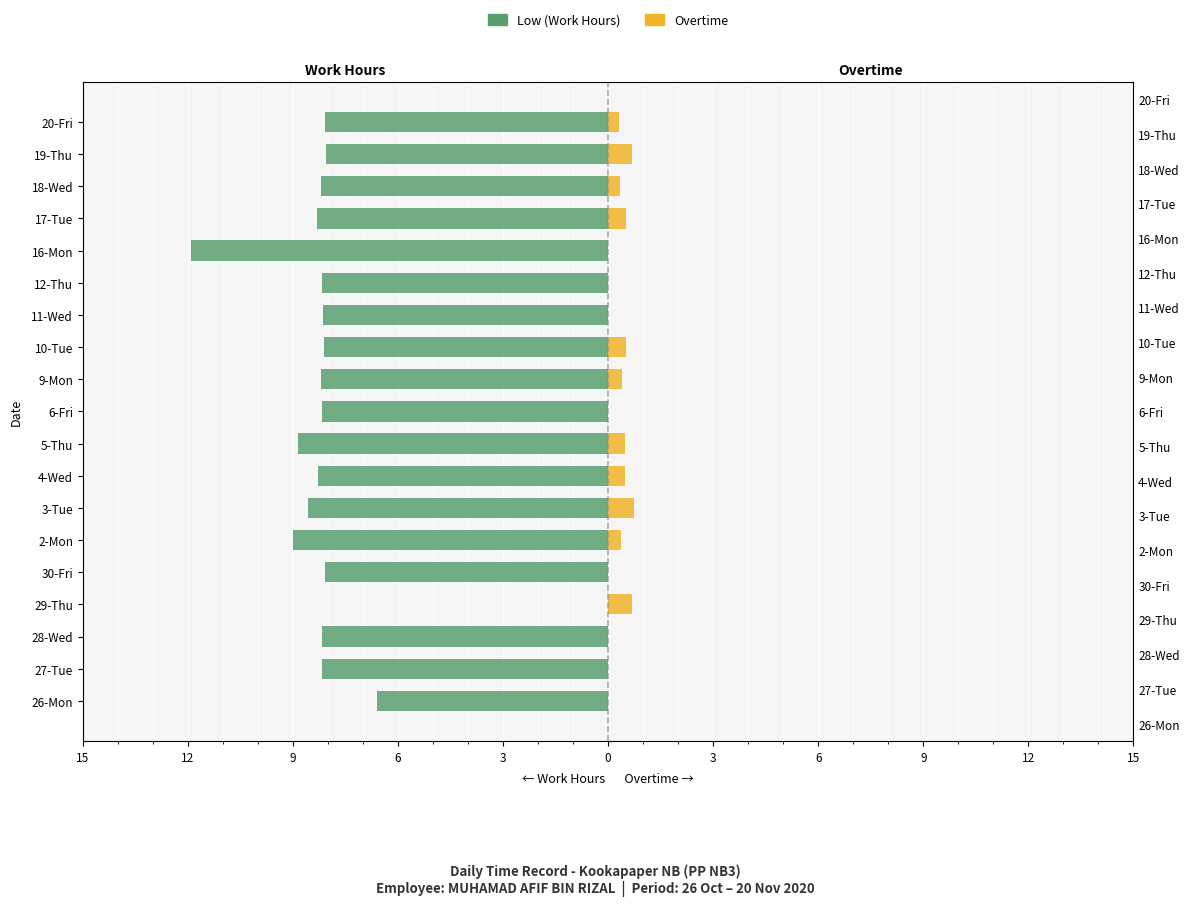

The value of Overtime at 2-Mon is 0.2. True or false?

False